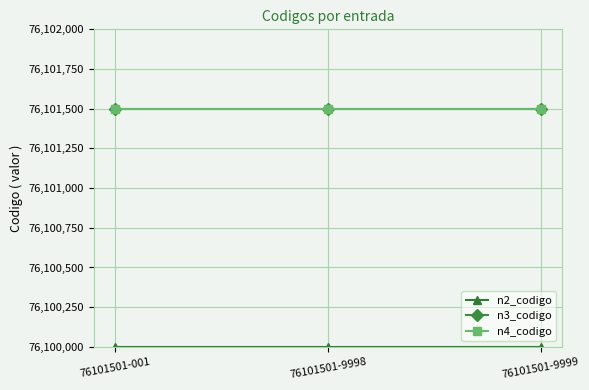

What is the maximum value for n4_codigo?

76101501